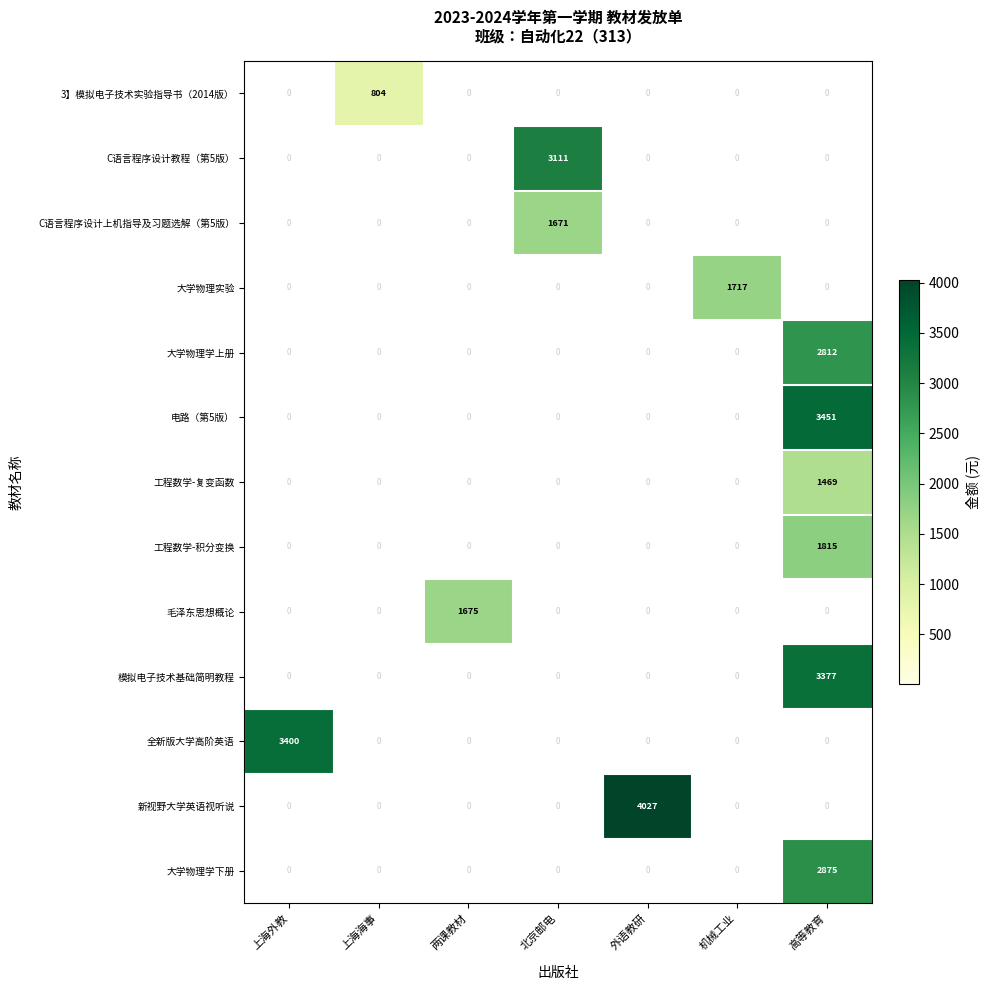

Rank the series by their maximum value, from lowest to highest.

3】模拟电子技术实验指导书（2014版）, 工程数学-复变函数, C语言程序设计上机指导及习题选解（第5版）, 毛泽东思想概论, 大学物理实验, 工程数学-积分变换, 大学物理学上册, 大学物理学下册, C语言程序设计教程（第5版）, 模拟电子技术基础简明教程, 全新版大学高阶英语, 电路（第5版）, 新视野大学英语视听说